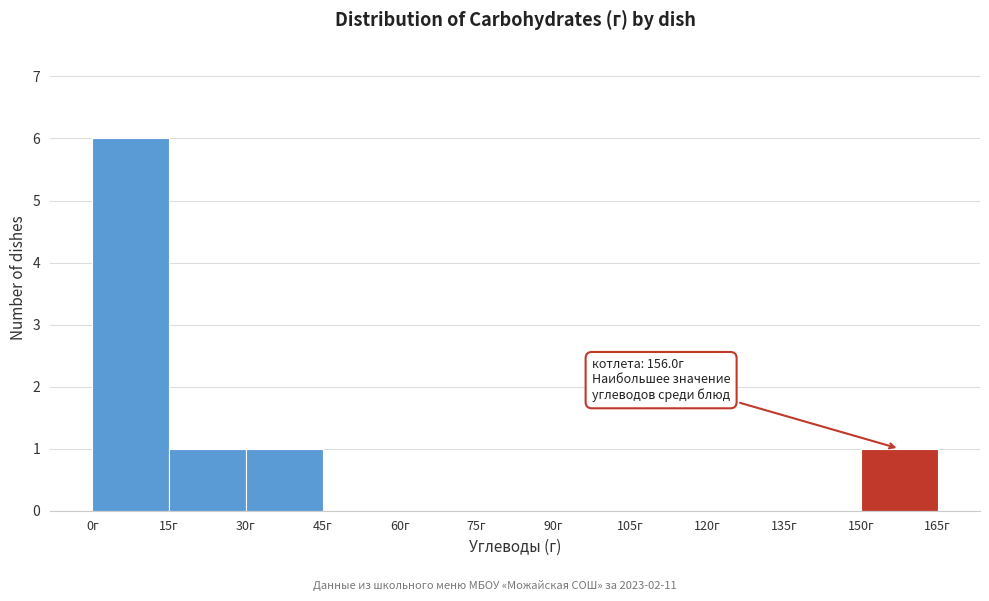

Which range on the x-axis has the tallest bar?

0 to 15